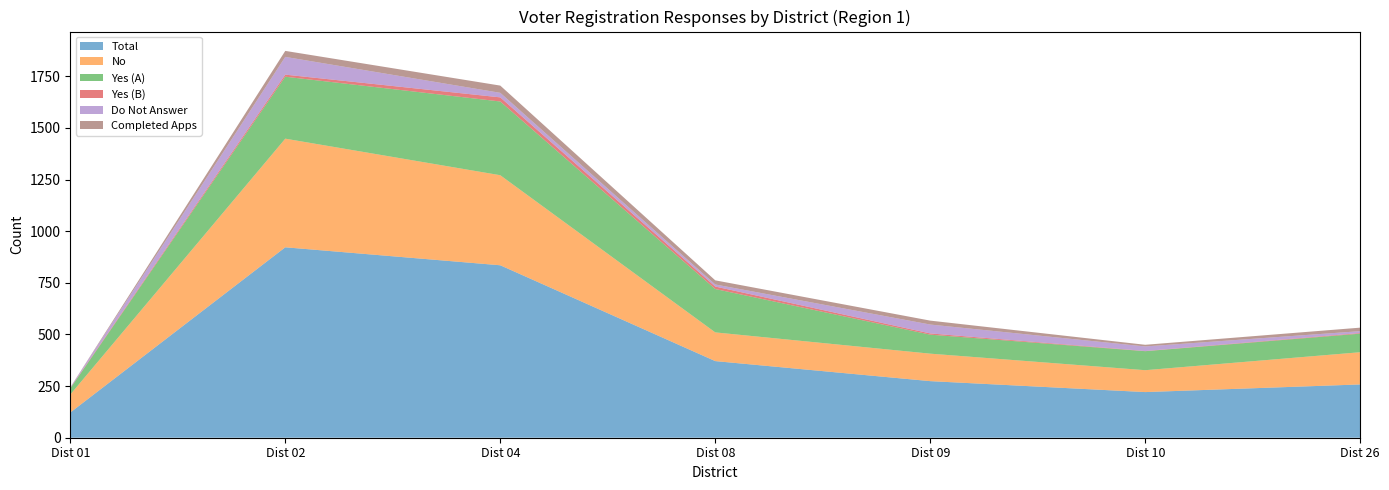

Reading right to left, transcribe all the data shown in this chart.

Total: Dist 26=258	Dist 10=221	Dist 09=274	Dist 08=371	Dist 04=835	Dist 02=922	Dist 01=122
No: Dist 26=156	Dist 10=106	Dist 09=133	Dist 08=139	Dist 04=436	Dist 02=526	Dist 01=87
Yes (A): Dist 26=90	Dist 10=92	Dist 09=92	Dist 08=210	Dist 04=357	Dist 02=300	Dist 01=30
Yes (B): Dist 26=3	Dist 10=1	Dist 09=6	Dist 08=12	Dist 04=20	Dist 02=10	Dist 01=2
Do Not Answer: Dist 26=9	Dist 10=22	Dist 09=43	Dist 08=10	Dist 04=22	Dist 02=86	Dist 01=3
Completed Apps: Dist 26=17	Dist 10=8	Dist 09=19	Dist 08=20	Dist 04=35	Dist 02=29	Dist 01=0